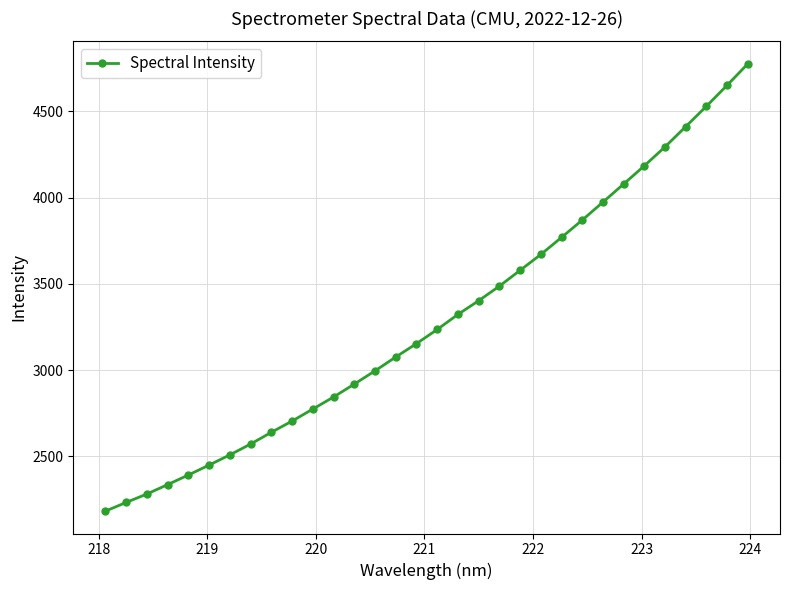

True or false: the data has more than 1 interior local peaks.

False